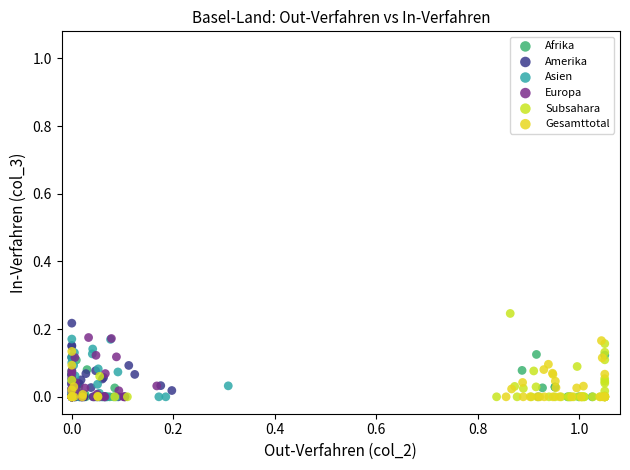

What are all the series names shown in the legend?

Afrika, Amerika, Asien, Europa, Subsahara, Gesamttotal